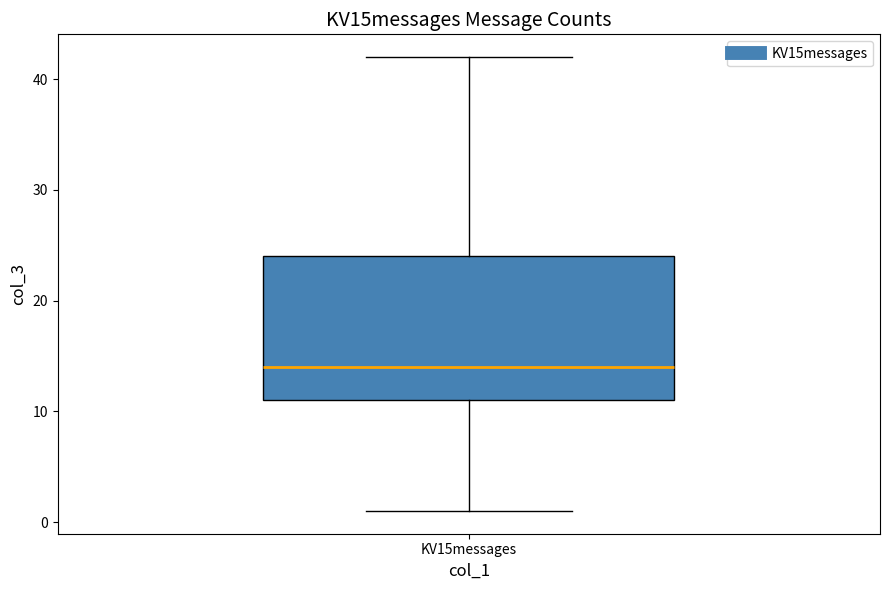

Read this box plot against the y-axis: the position of the median line, the range covered by the box, and the ends of both whiskers. The values are not printed on the chart, so give them approximately, as read against the axis.

median 14, box 11 to 24, whiskers 1 to 42